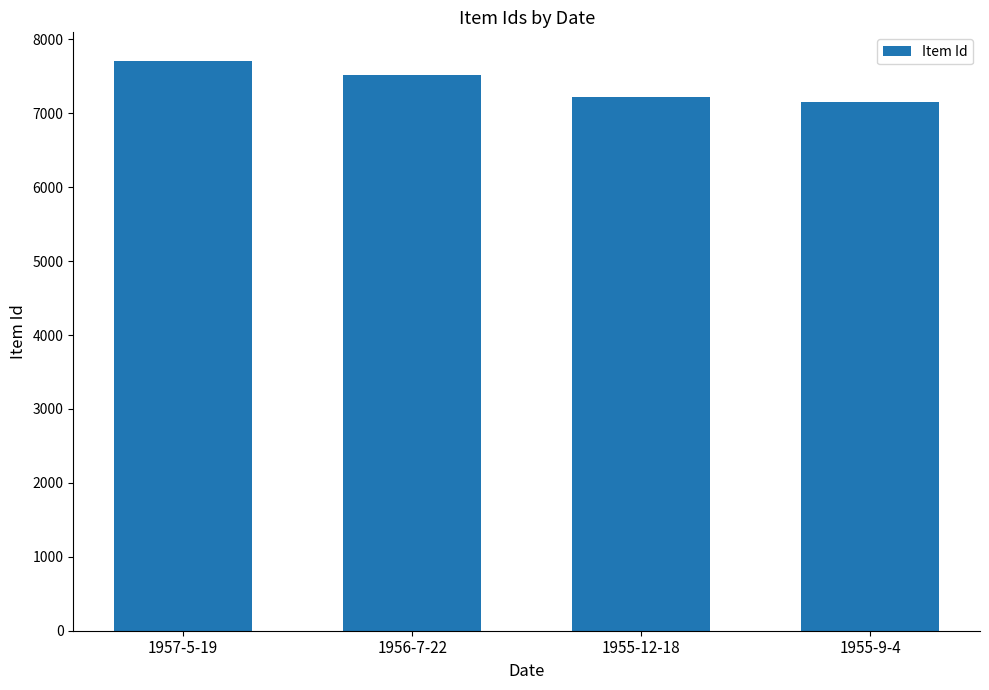

Is it true that the value at 1956-7-22 is 7524?

True